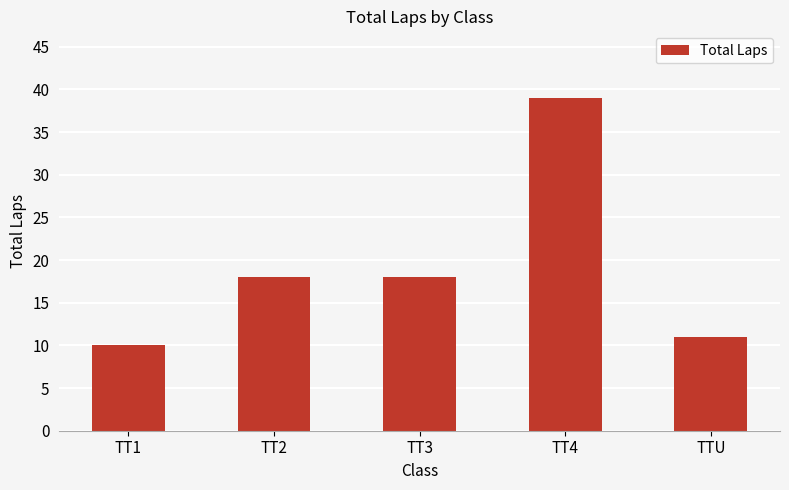

What is the sum of the values at TT3 and TT1?

28